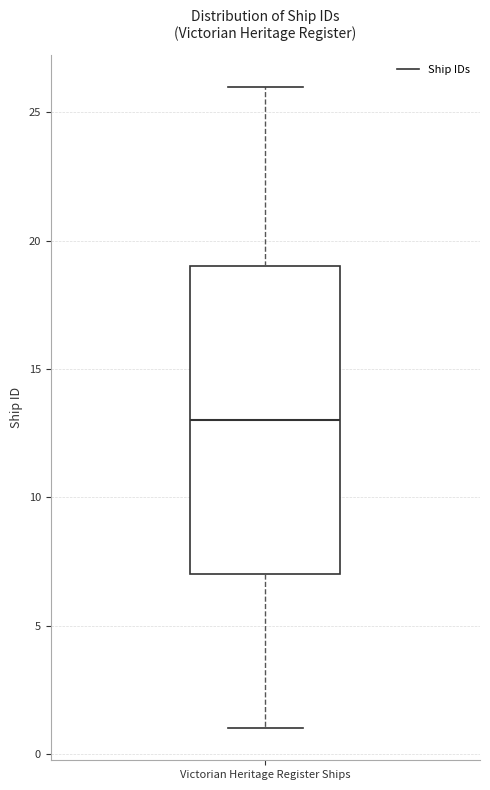

Where is the lower edge of the box for Victorian Heritage Register Ships on the y-axis? The values are not printed on the chart, so give them approximately, as read against the axis.

7